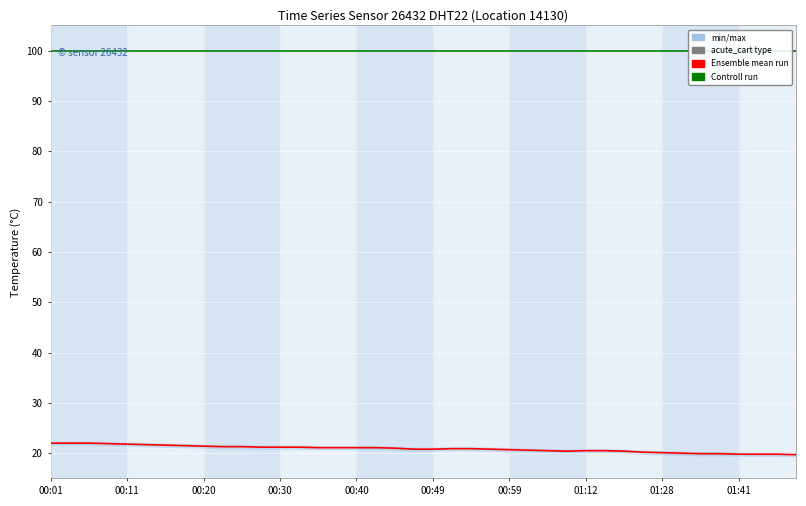

Reading left to right, transcribe all the data shown in this chart.

Ensemble mean run: 22.0	22.0	22.0	21.9	21.8	21.7	21.6	21.5	21.4	21.3	21.3	21.2	21.2	21.2	21.1	21.1	21.1	21.1	21.0	20.8	20.8	20.9	20.9	20.8	20.7	20.6	20.5	20.4	20.5	20.5	20.4	20.2	20.1	20.0	19.9	19.9	19.8	19.8	19.8	19.7
Controll run: 99.9	99.9	99.9	99.9	99.9	99.9	99.9	99.9	99.9	99.9	99.9	99.9	99.9	99.9	99.9	99.9	99.9	99.9	99.9	99.9	99.9	99.9	99.9	99.9	99.9	99.9	99.9	99.9	99.9	99.9	99.9	99.9	99.9	99.9	99.9	99.9	99.9	99.9	99.9	99.9